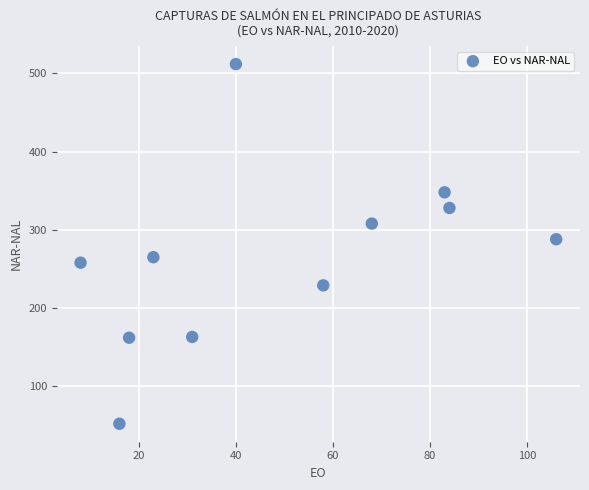

What is the range of X values (max minus min)?

98